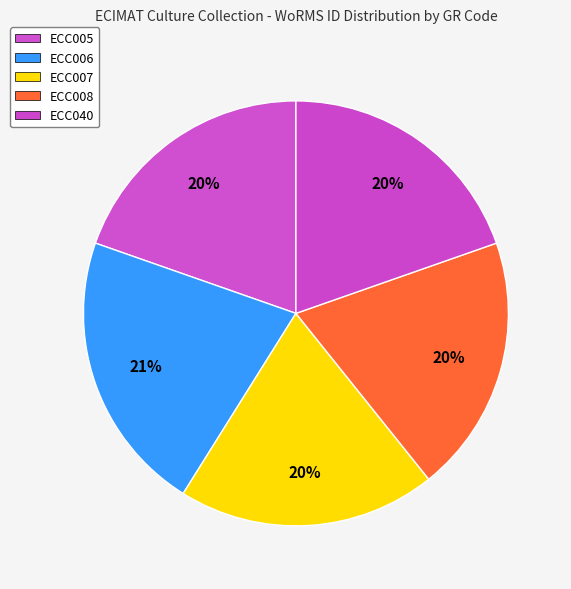

The ECC008 slice represents 20% of the pie. True or false?

True